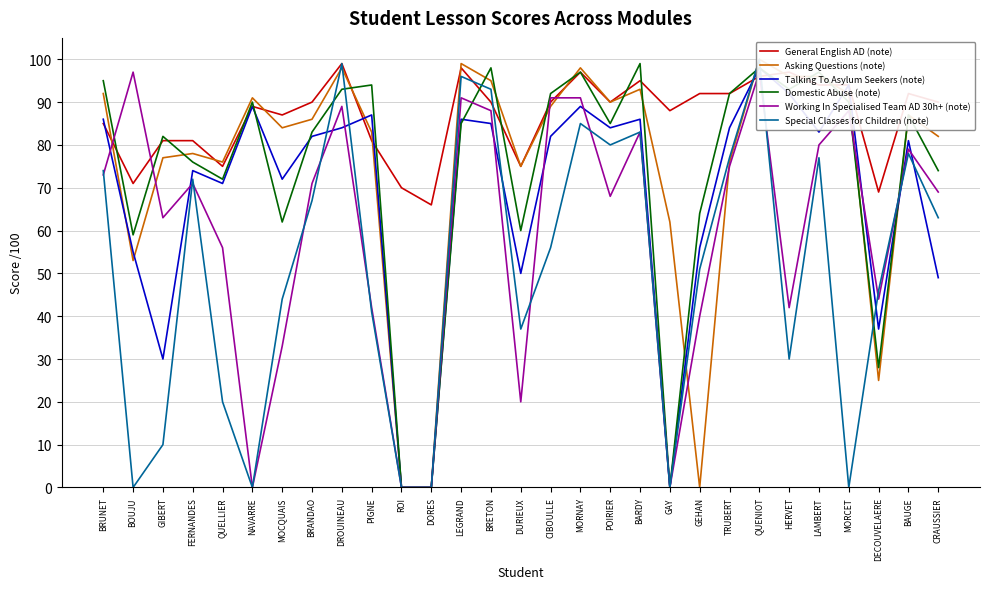

Which has a higher value, LAMBERT or DROUINEAU?

DROUINEAU